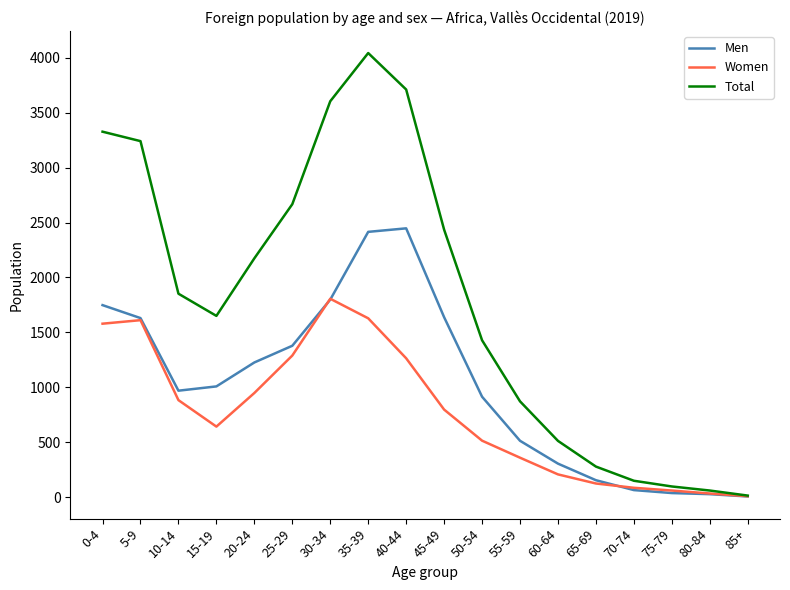

List the series in order of their peak value, highest first.

Total, Men, Women